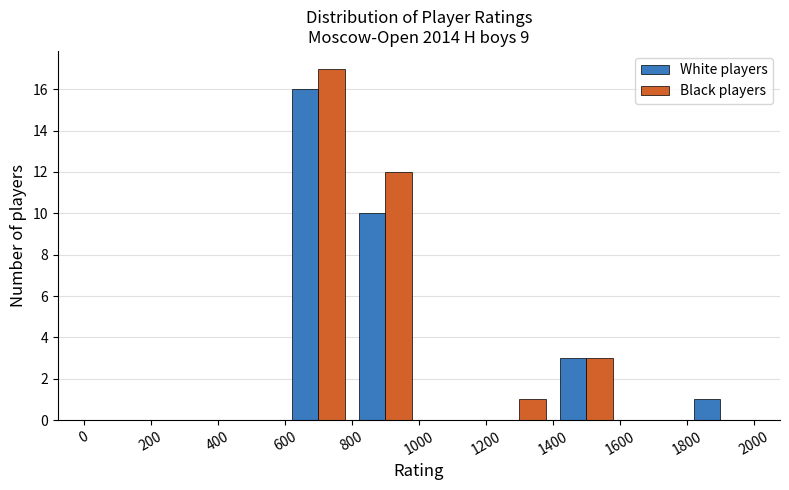

In the Black players series, which range on the x-axis has the tallest bar?

600 to 800